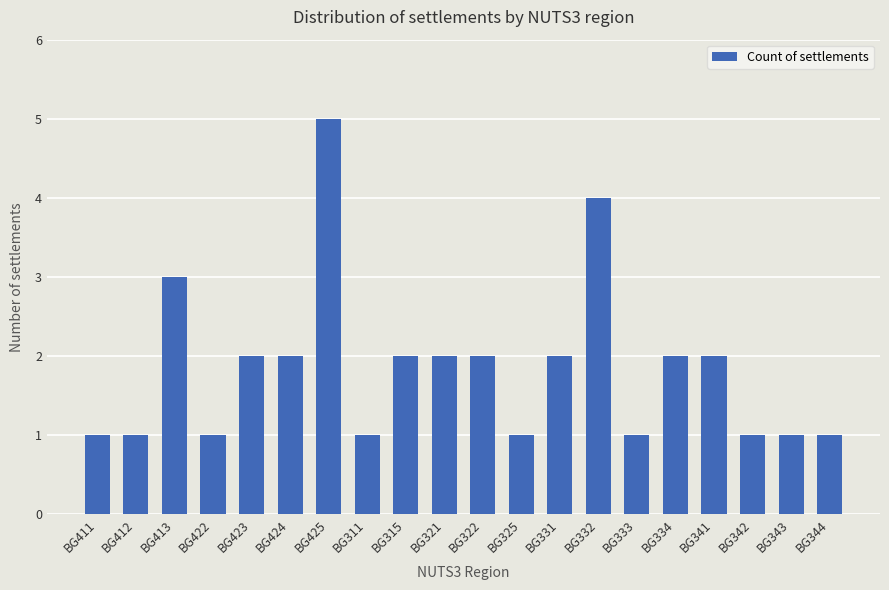

What is the change in value from BG413 to BG343?

-2